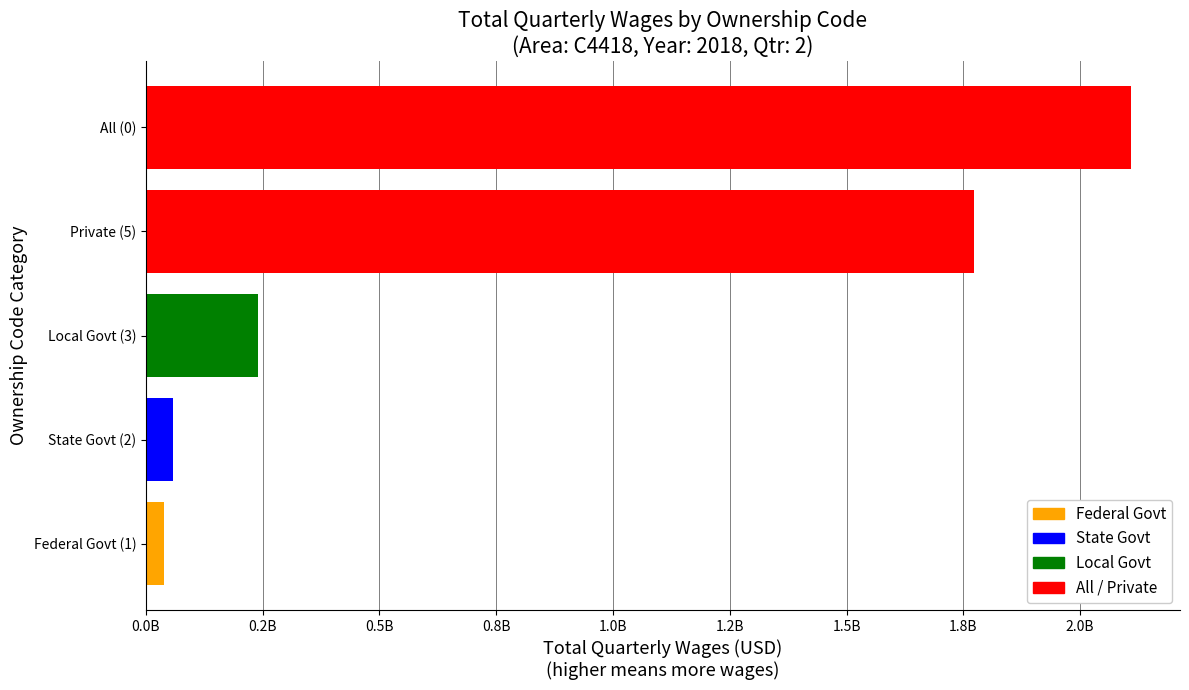

The month2_emplvl series shows 176756 at own_code 5. True or false?

True